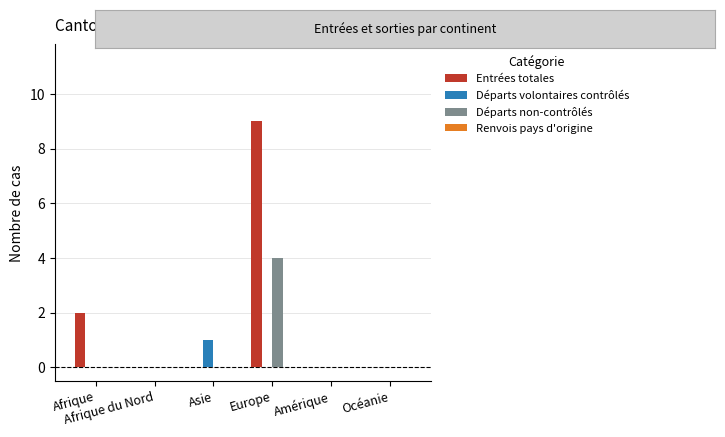

What is the sum of all Entrées totales values?

11